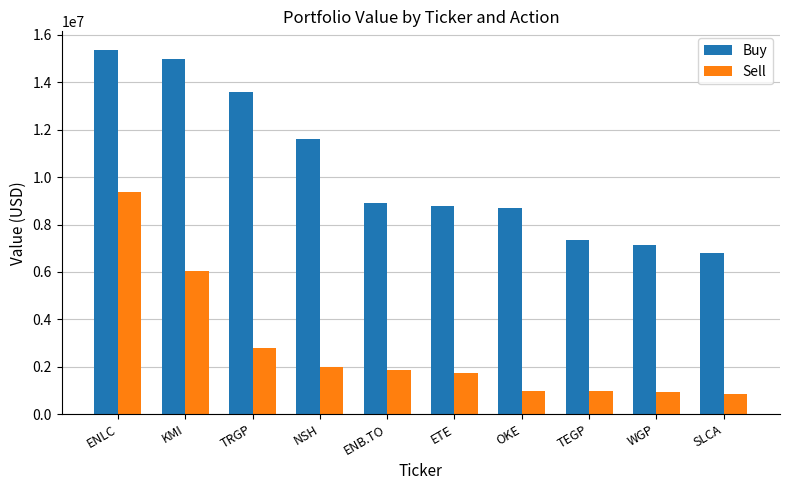

What is the sum of the Sell values at ENLC and OKE?

10353000